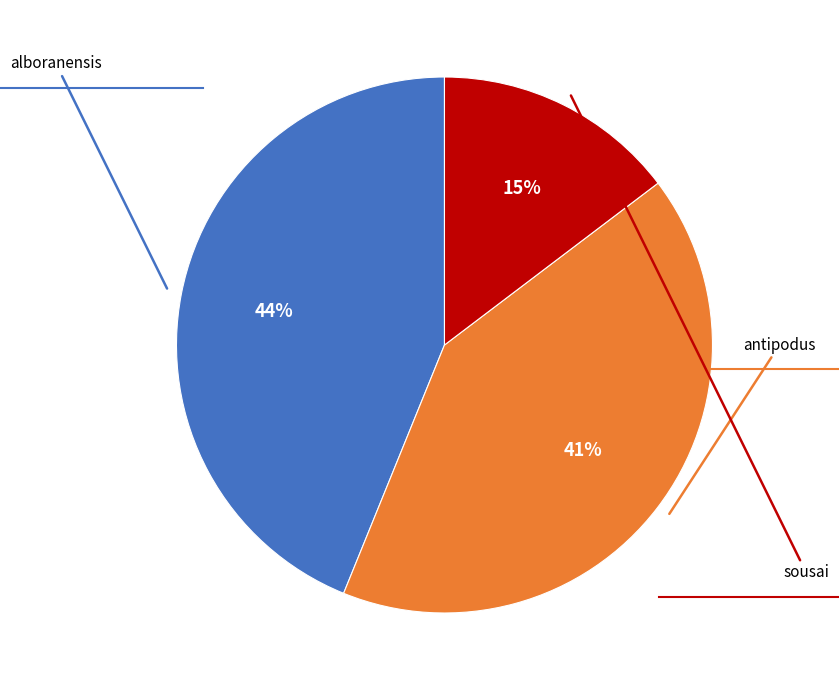

Is there a majority slice in this chart?

No